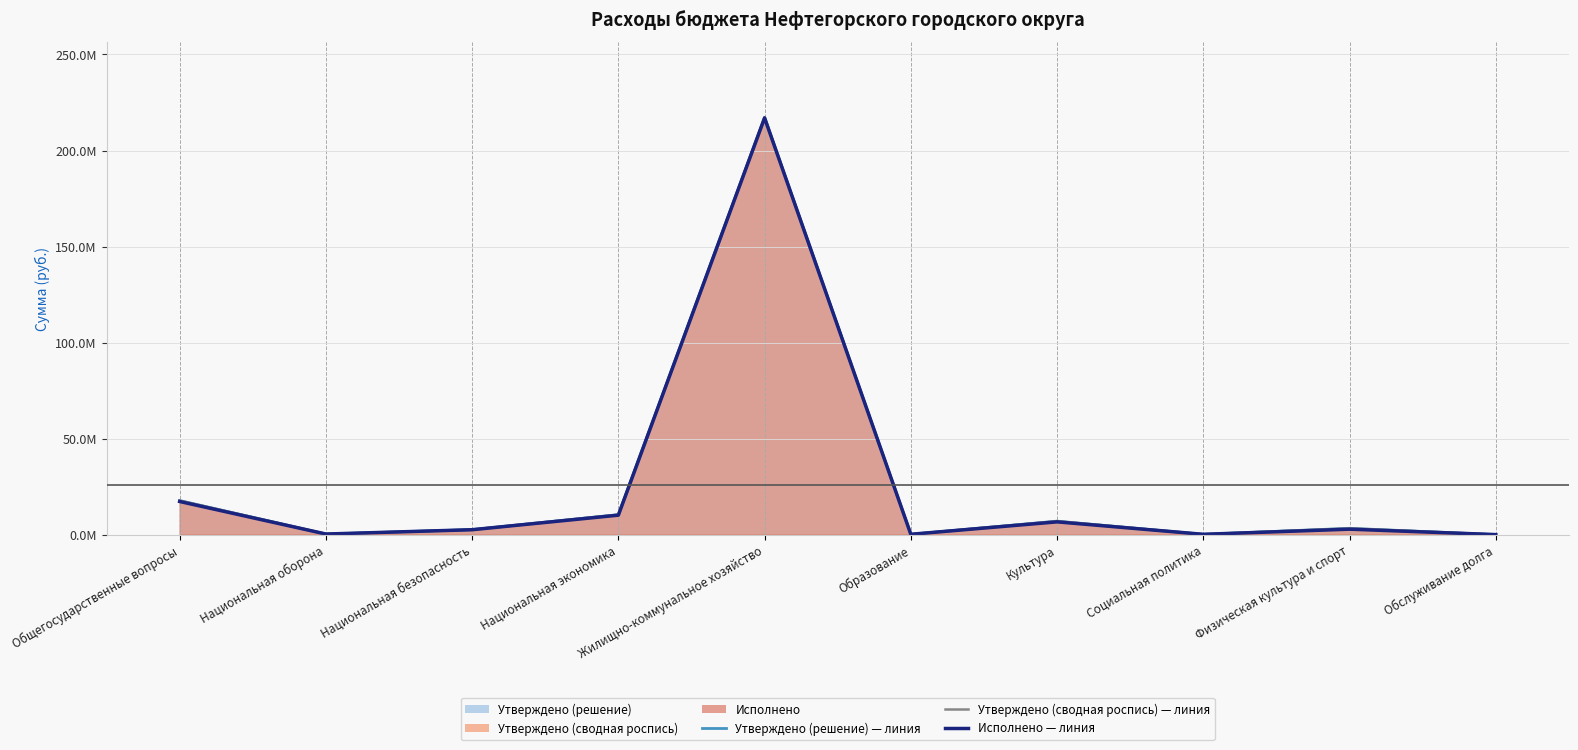

At which category is the sum across all series the highest?

Жилищно-коммунальное хозяйство